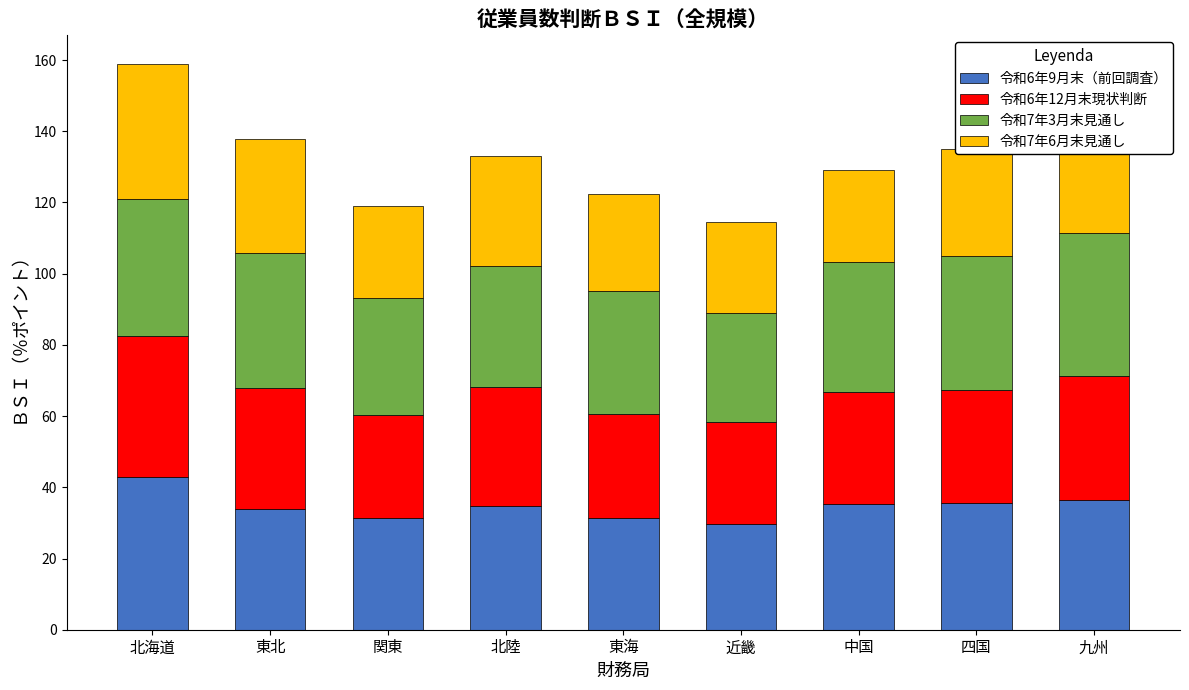

What is the difference between the maximum and second lowest values in the 令和6年9月末（前回調査） series?

11.7